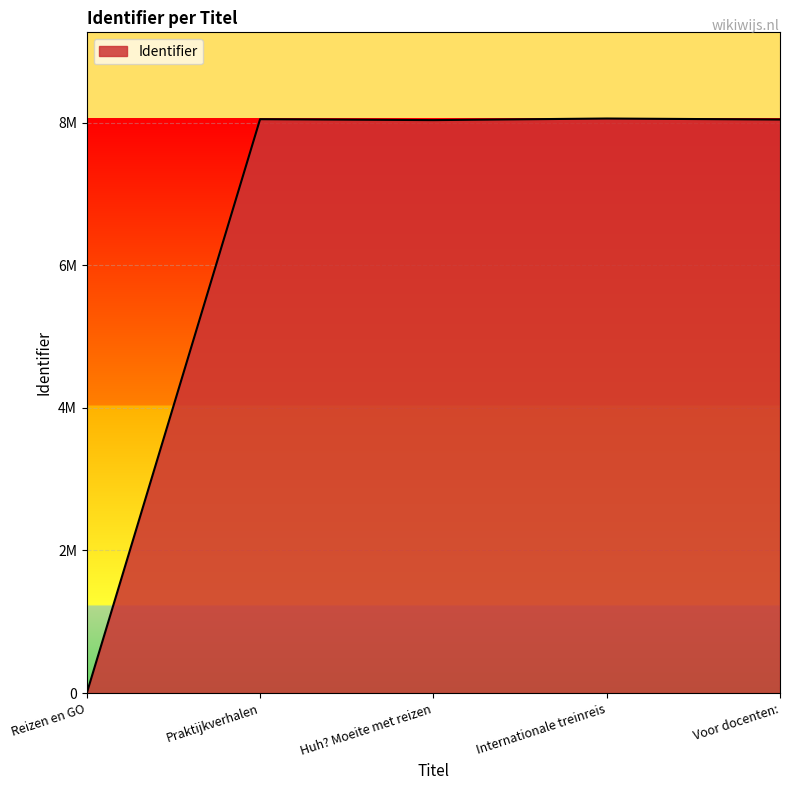

True or false: the data has more than 1 interior local peaks.

True